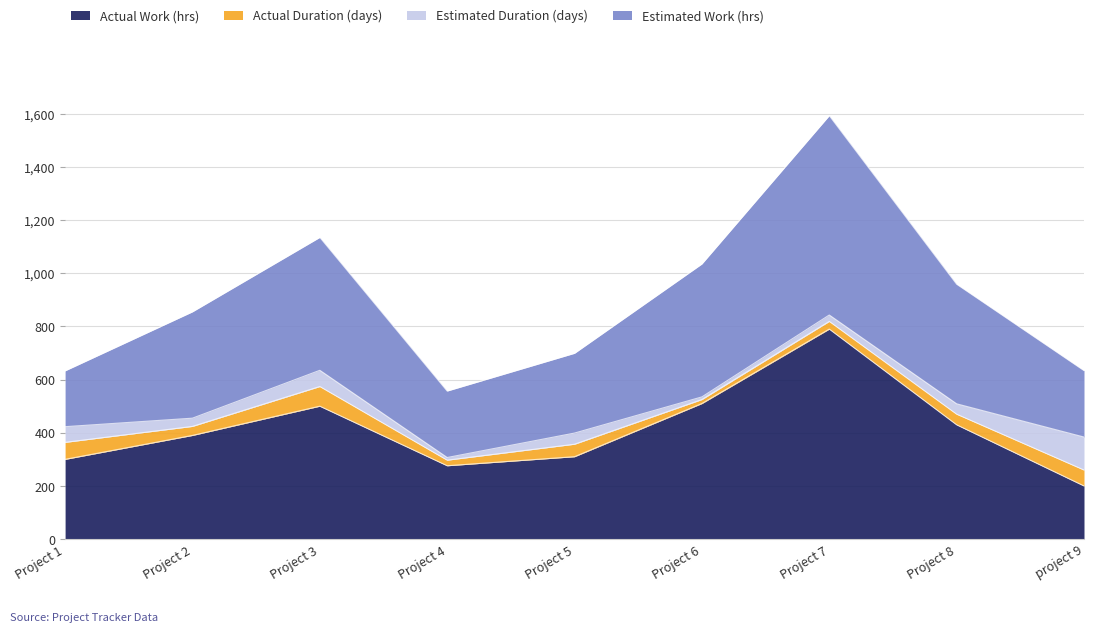

The Actual Work (hrs) series shows 300 at Project 1. True or false?

True